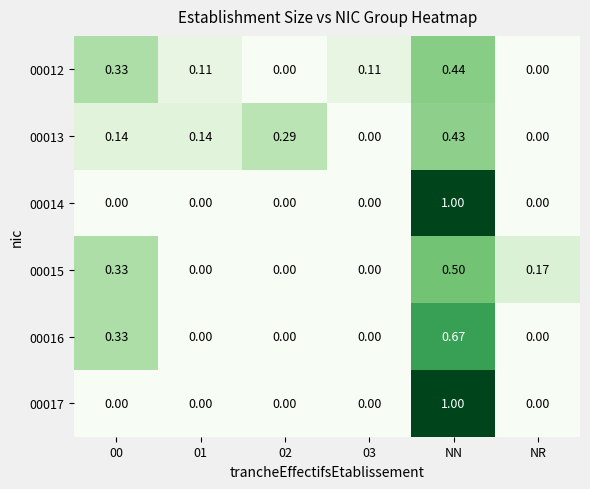

Which label corresponds to the largest value in the chart?

NN